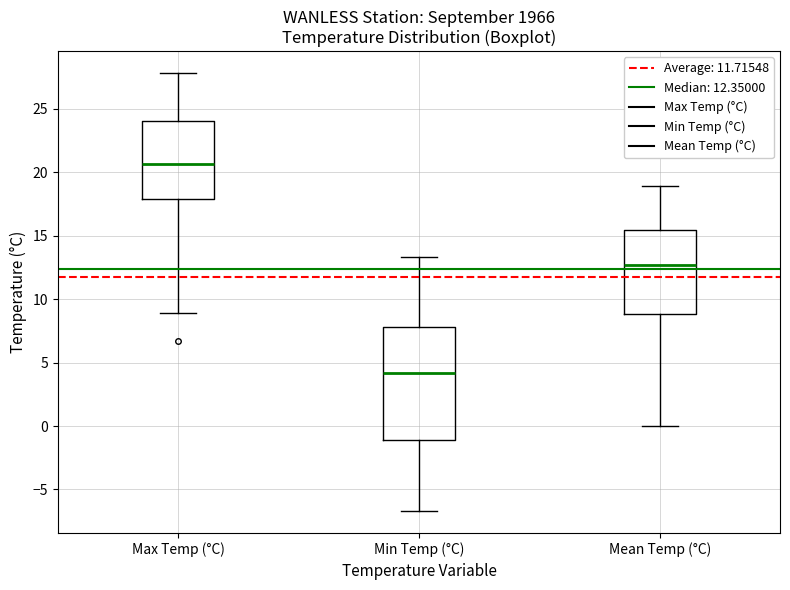

Reading left to right, read every box against the y-axis: the position of its median line, the range the box covers, and the ends of its whiskers. The values are not printed on the chart, so give them approximately, as read against the axis.

Max Temp (°C): median 20.5, box 18.0 to 24.0, whiskers 9.0 to 28.0
Min Temp (°C): median 4.0, box -1.0 to 8.0, whiskers -6.5 to 13.5
Mean Temp (°C): median 12.5, box 9.0 to 15.5, whiskers 0.0 to 19.0